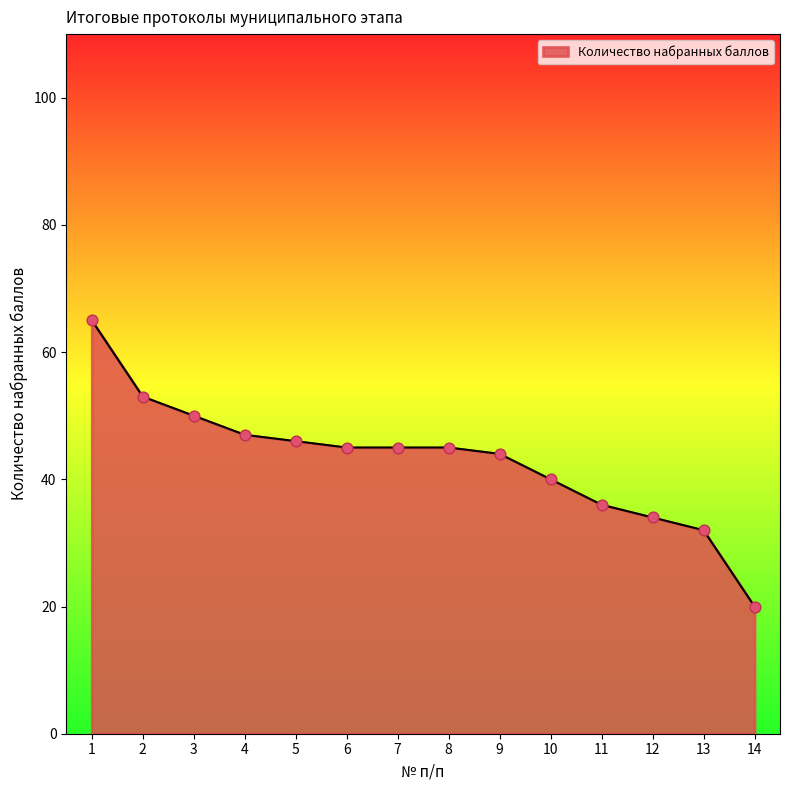

What is the change in value from 2 to 6?

-8